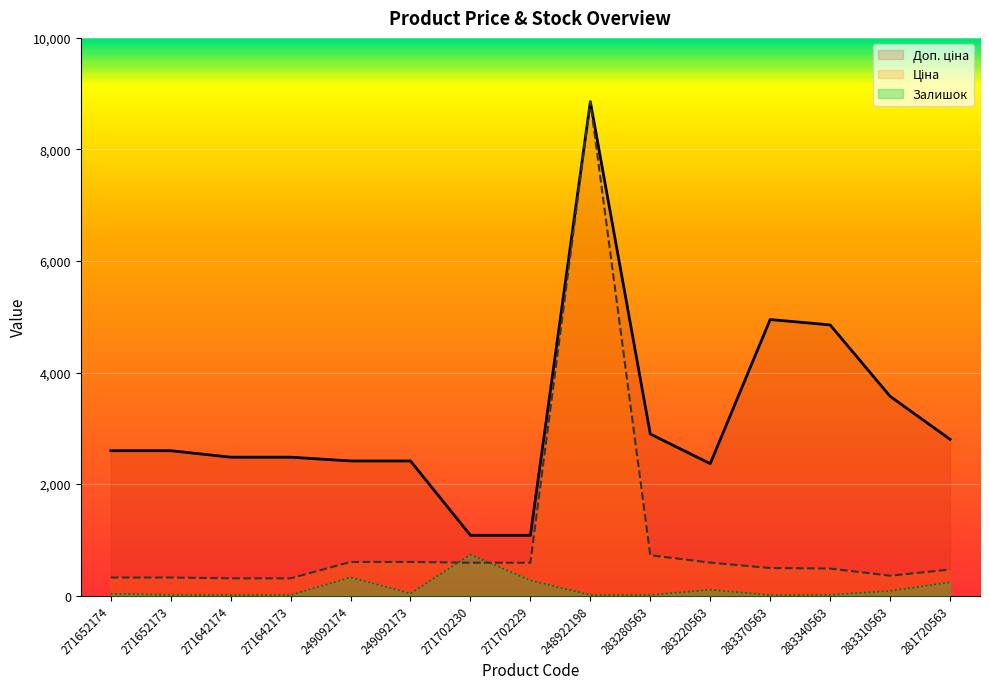

At which category does Ціна reach its first local peak?

248922198